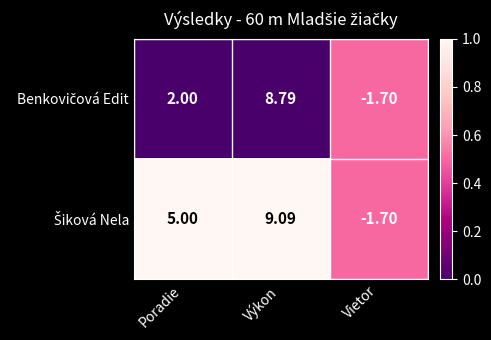

Which label corresponds to the smallest value in the chart?

Vietor